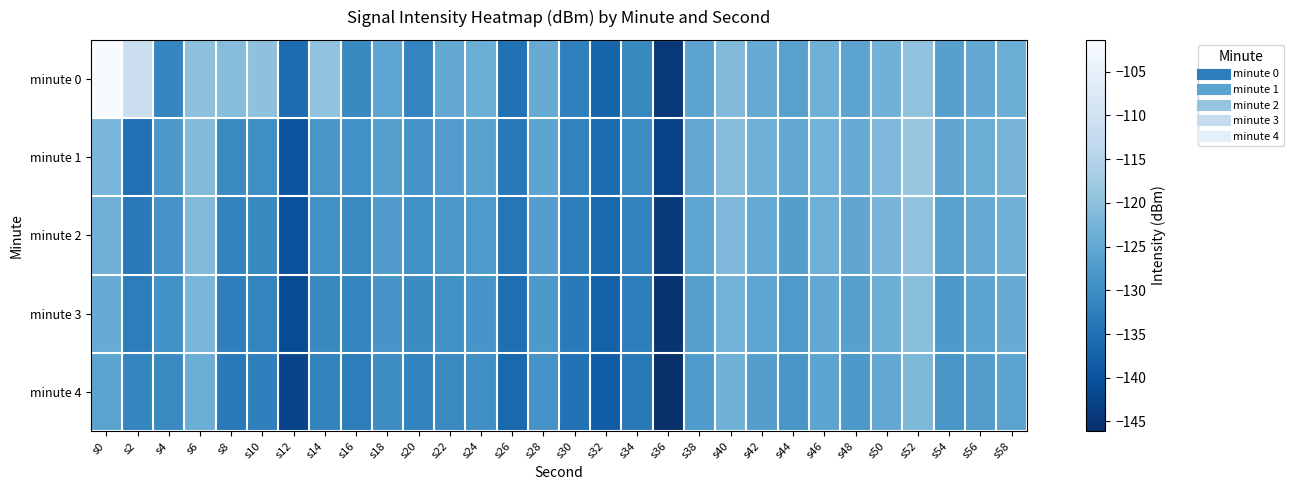

What is the total value across all series at s10?

-644.1